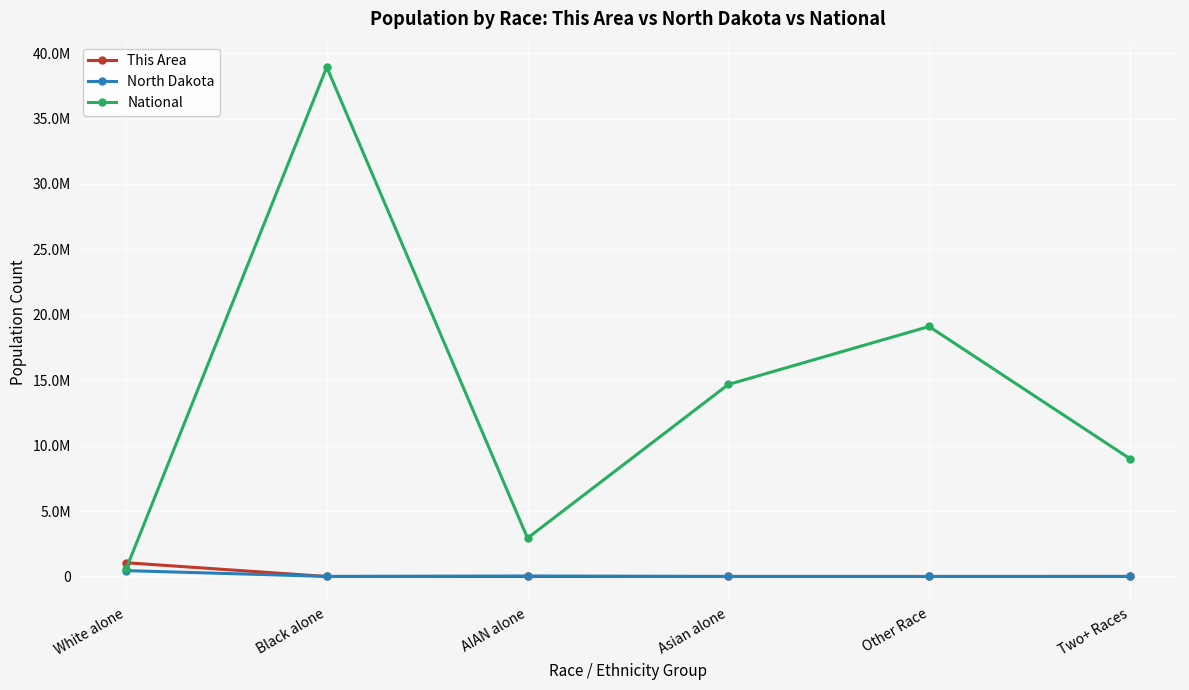

At how many categories does at least one series exceed 33044957?

1